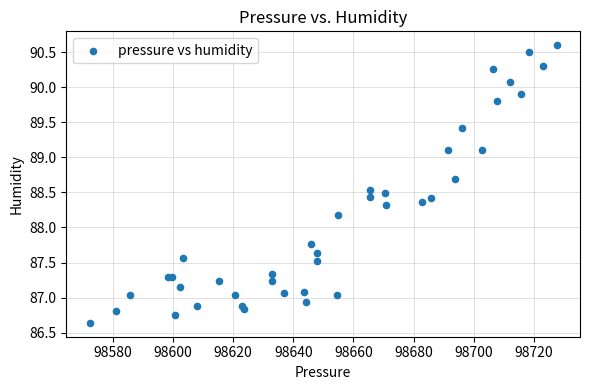

What Y value in the scatter plot is closest to 88?

88.2